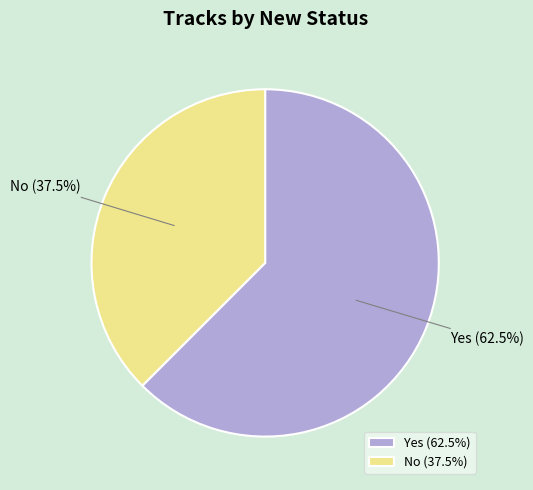

Is the sum of No and Yes greater than half?

Yes